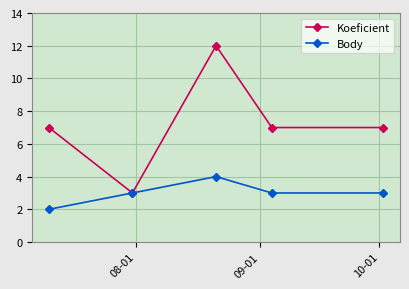

What is the difference between the maximum and minimum values in the Koeficient series?

9